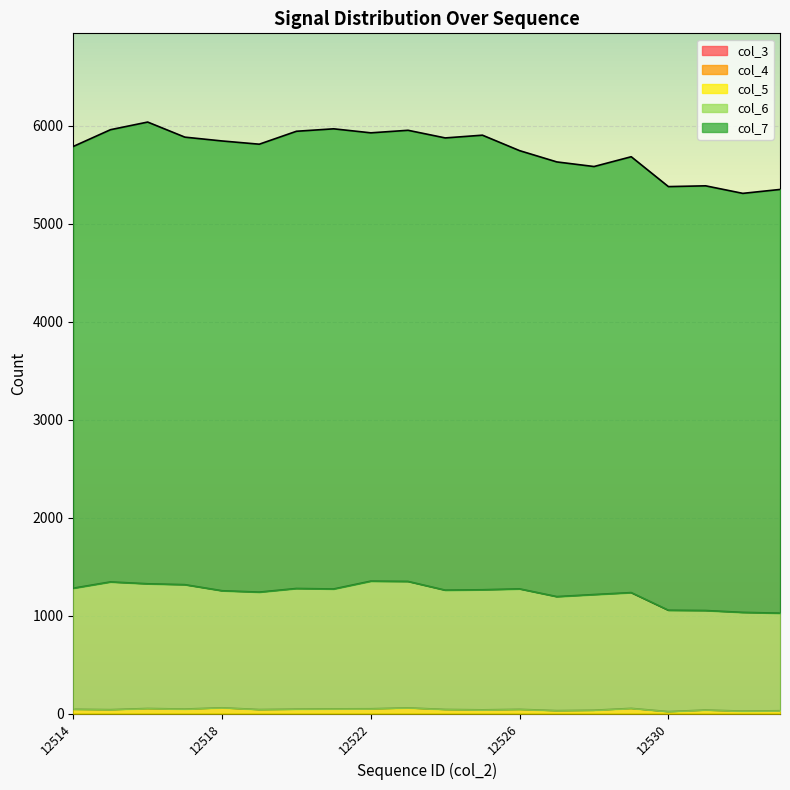

Reading left to right, extract all data points from this chart.

col_3: 12514=0	12515=0	12516=0	12517=0	12518=0	12519=0	12520=0	12521=0	12522=0	12523=0	12524=0	12525=0	12526=0	12527=0	12528=0	12529=0	12530=0	12531=0	12532=0	12533=0
col_4: 12514=0	12515=0	12516=0	12517=0	12518=0	12519=0	12520=0	12521=0	12522=0	12523=0	12524=0	12525=0	12526=0	12527=0	12528=0	12529=0	12530=0	12531=0	12532=0	12533=0
col_5: 12514=44	12515=40	12516=52	12517=46	12518=59	12519=41	12520=45	12521=48	12522=49	12523=58	12524=42	12525=38	12526=43	12527=30	12528=34	12529=53	12530=20	12531=36	12532=25	12533=29
col_6: 12514=1236	12515=1304	12516=1273	12517=1270	12518=1195	12519=1199	12520=1232	12521=1224	12522=1303	12523=1291	12524=1218	12525=1226	12526=1230	12527=1164	12528=1181	12529=1182	12530=1035	12531=1016	12532=1008	12533=996
col_7: 12514=4510	12515=4617	12516=4714	12517=4569	12518=4592	12519=4573	12520=4668	12521=4698	12522=4577	12523=4606	12524=4617	12525=4641	12526=4474	12527=4438	12528=4370	12529=4450	12530=4325	12531=4336	12532=4278	12533=4326